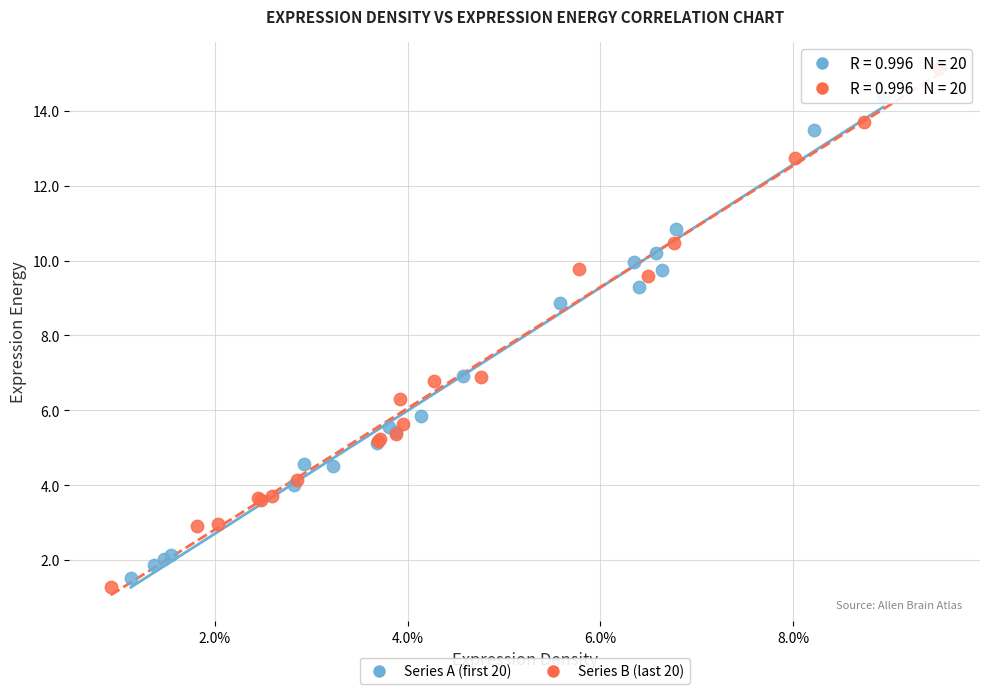

Which series has the largest Y range (max minus min)?

Series B (last 20)